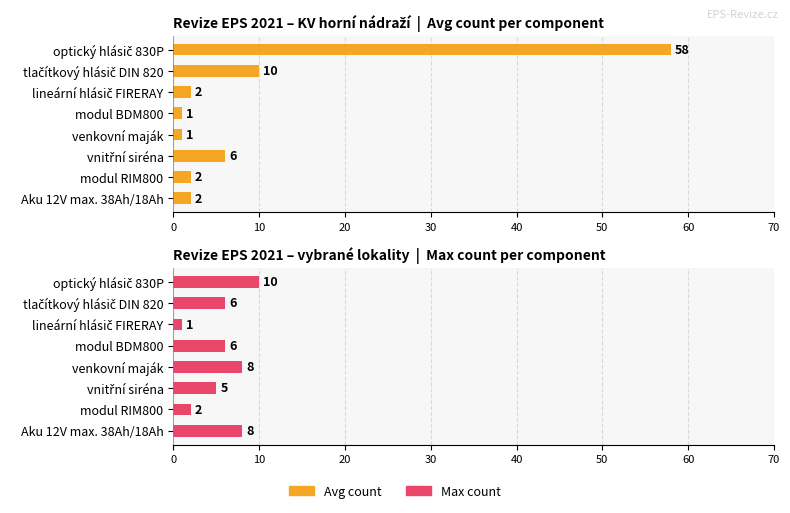

What is the total value across all series at optický hlásič 830P?

68